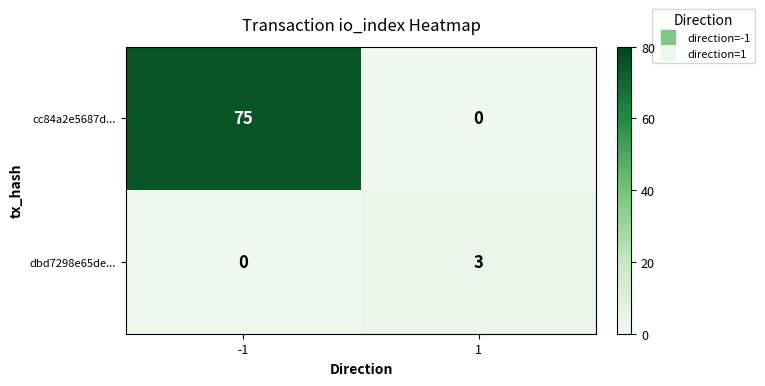

The value of cc84a2e5687d... at 1 is 24. True or false?

False